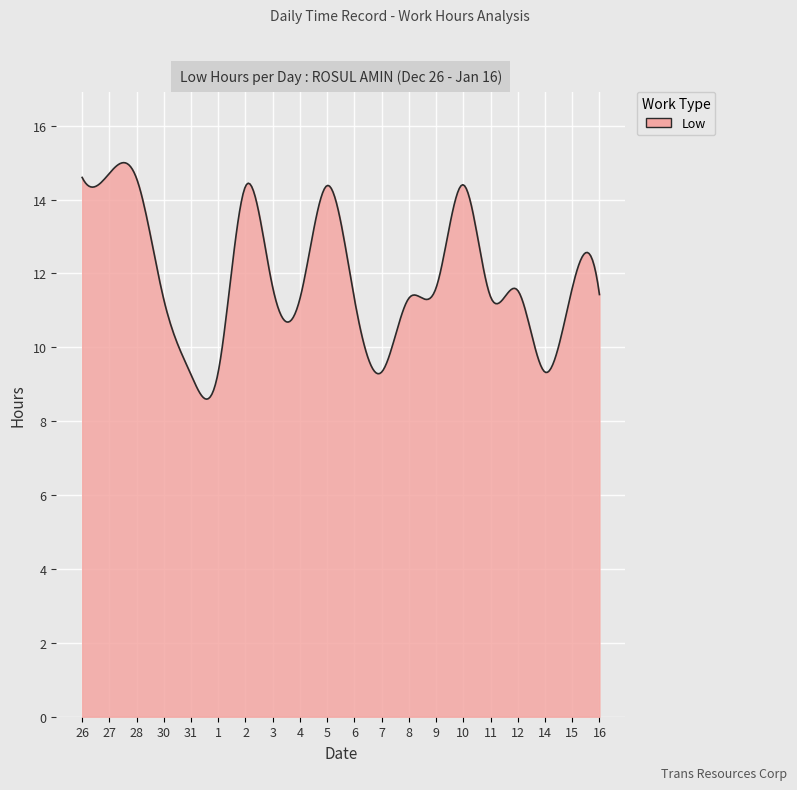

What is the greatest value displayed?

15.0